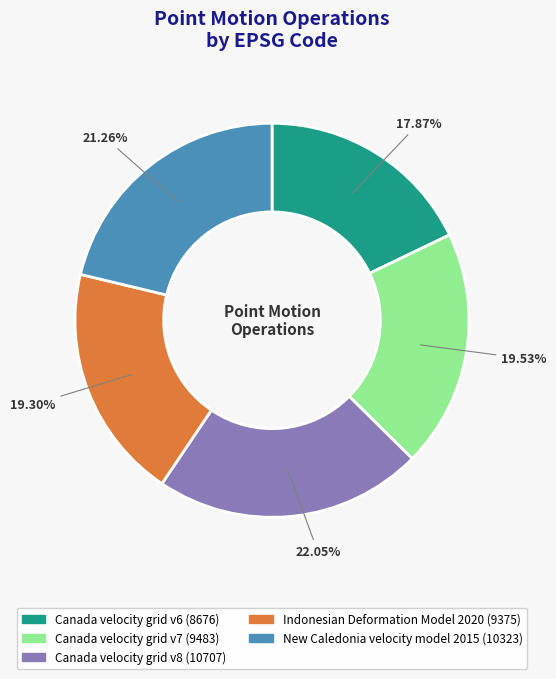

Which has a higher value, Canada velocity grid v6 or New Caledonia velocity model 2015?

New Caledonia velocity model 2015